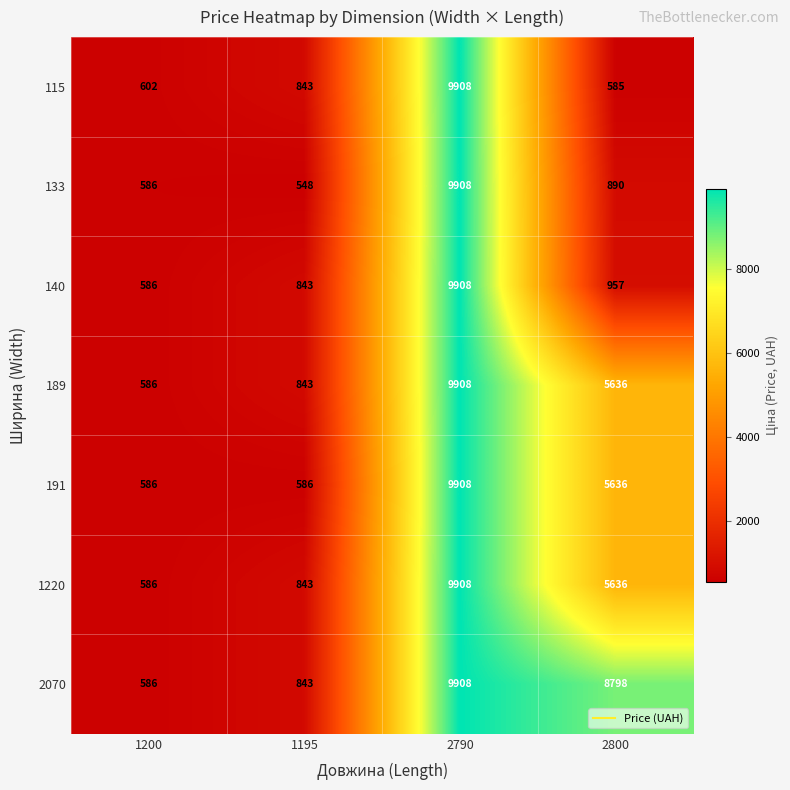

At which category does the chart reach its peak across all series?

2790